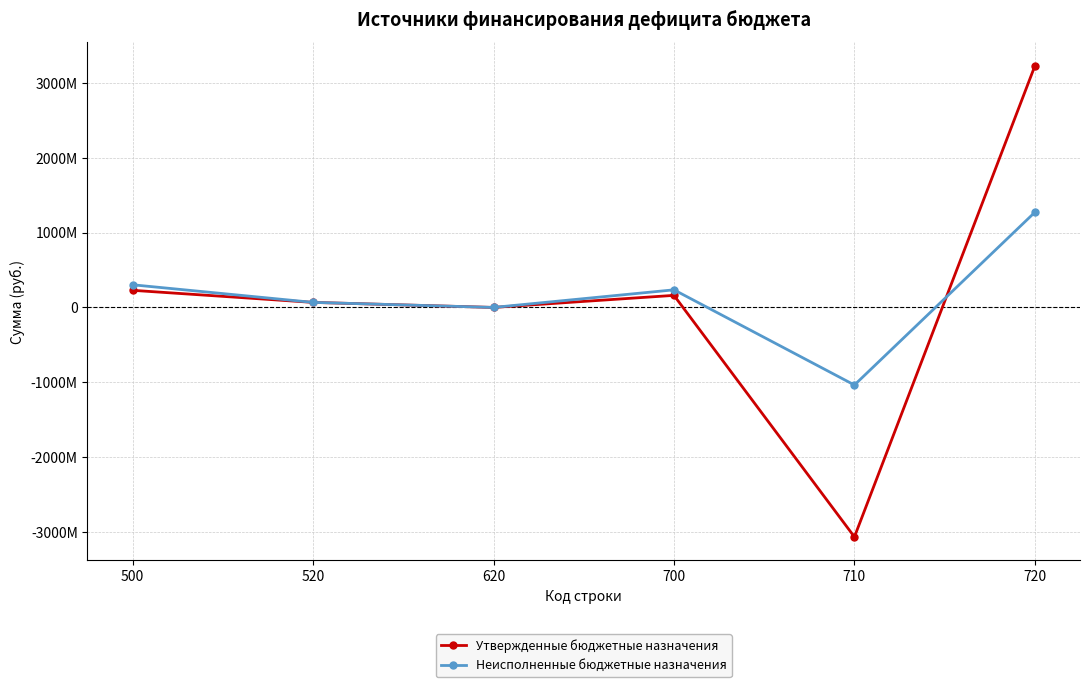

Where do Утвержденные бюджетные назначения and Неисполненные бюджетные назначения first cross each other?

710 and 720